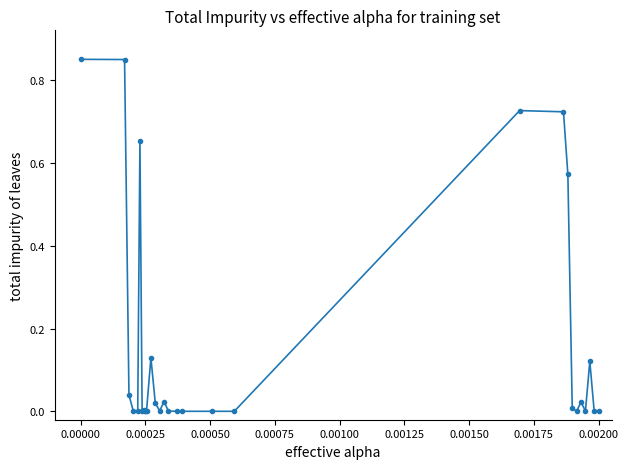

What is the sum of all values?

4.8